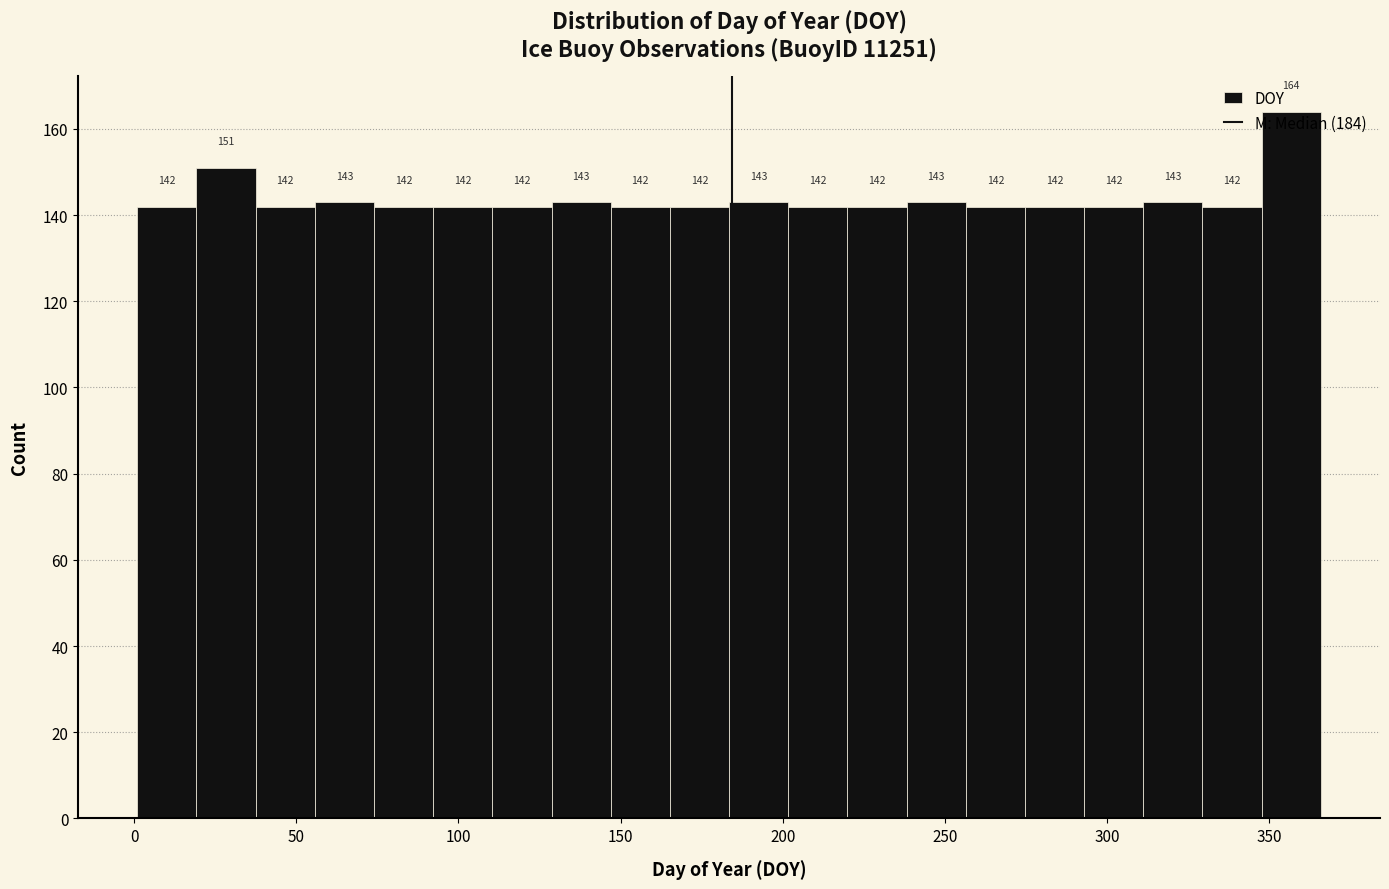

Read against the x-axis, roughly where is the centre of the tallest bar?

355